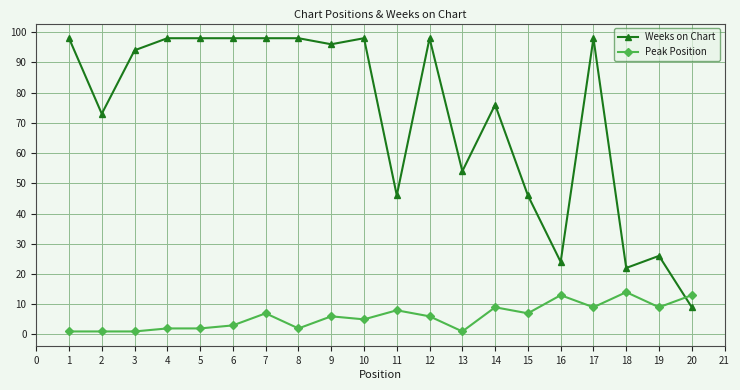

Which series has the widest spread of values?

Weeks on Chart